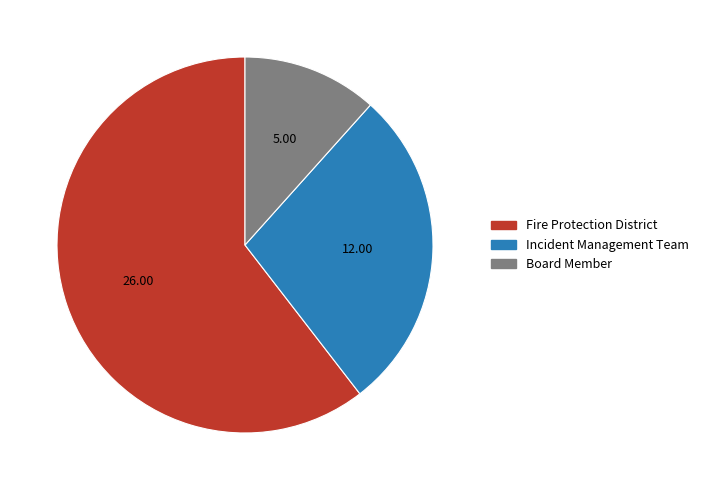

True or false: Incident Management Team accounts for 28% of the total.

True